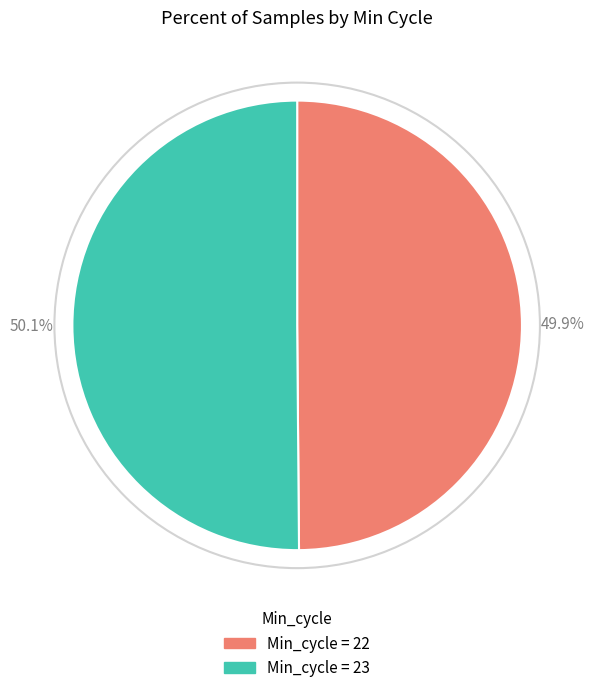

Does any single category account for the majority?

Yes